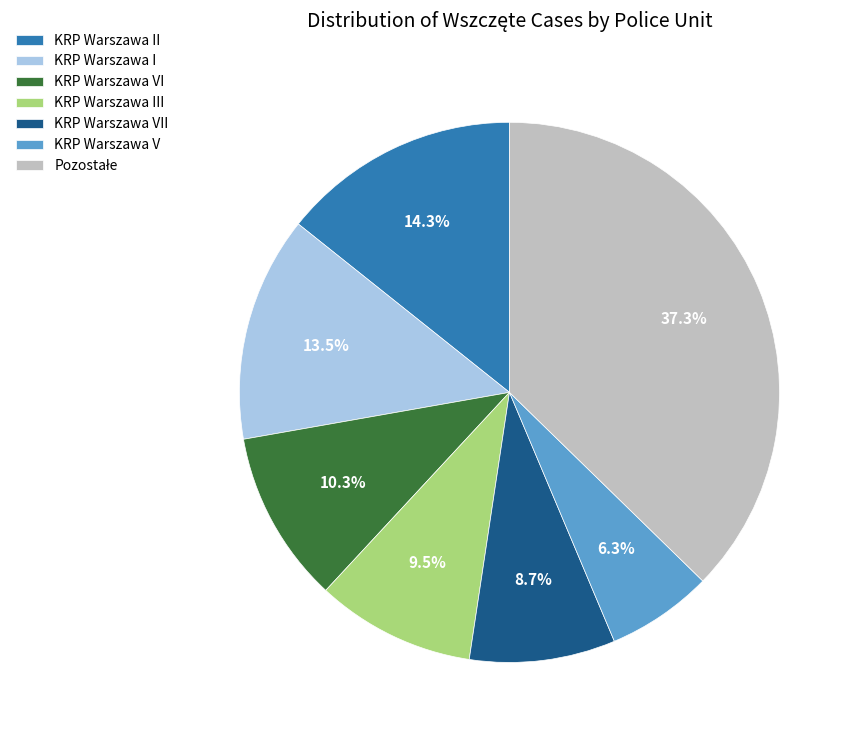

To the nearest percent, what is the average slice percentage?

14%